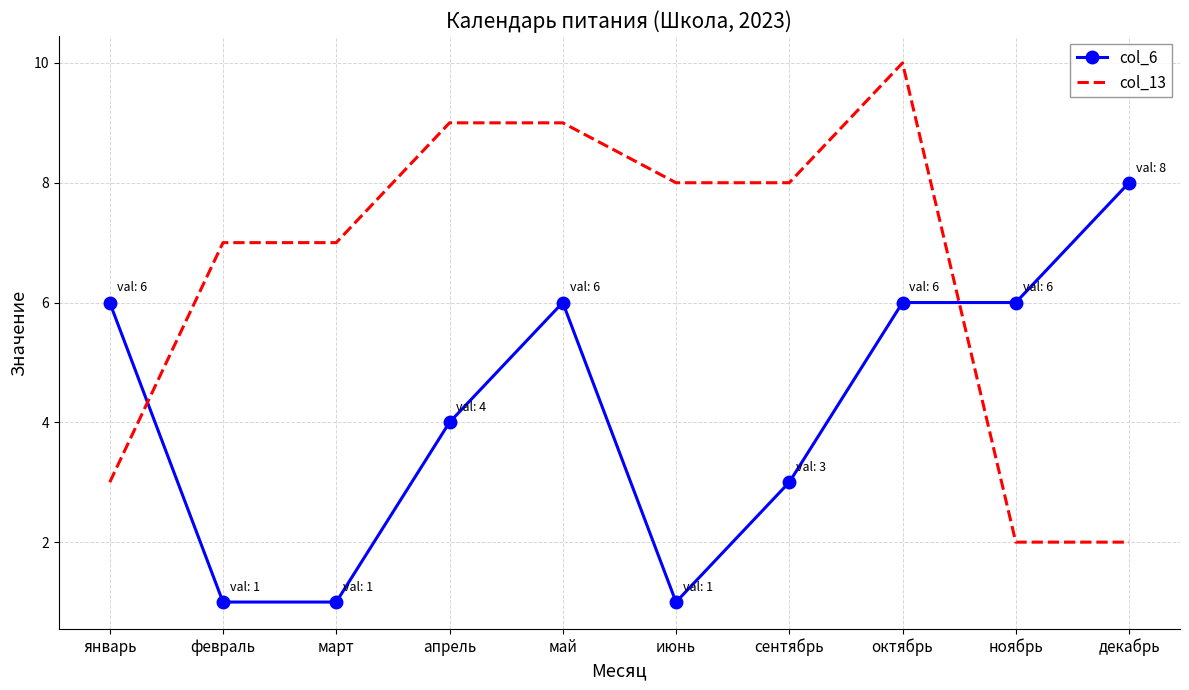

Is it true that col_13 equals 12 at июнь?

False